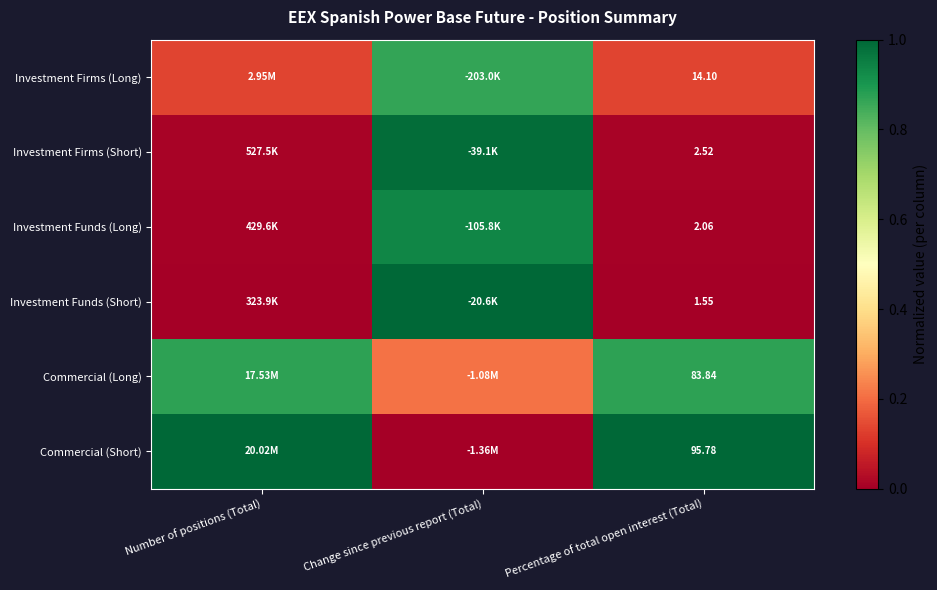

Rank the series at Percentage of total open interest (Total) from highest to lowest value.

Commercial (Short), Commercial (Long), Investment Firms (Long), Investment Firms (Short), Investment Funds (Long), Investment Funds (Short)